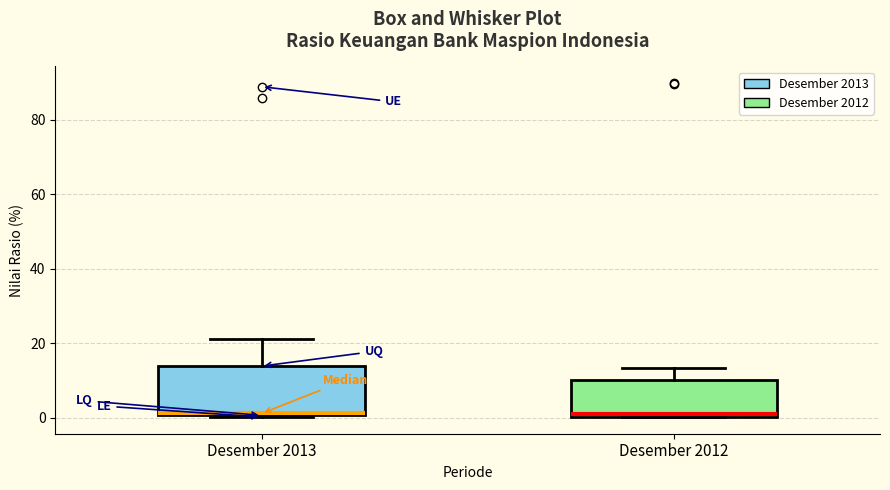

Reading left to right, transcribe this box plot: for each box, give where its median line is, the range the box spans, and where its two whiskers end, as read against the y-axis. The values are not printed on the chart, so give them approximately, as read against the axis.

Desember 2013: median 2, box 0 to 14, whiskers 0 to 22
Desember 2012: median 2, box 0 to 10, whiskers 0 to 14